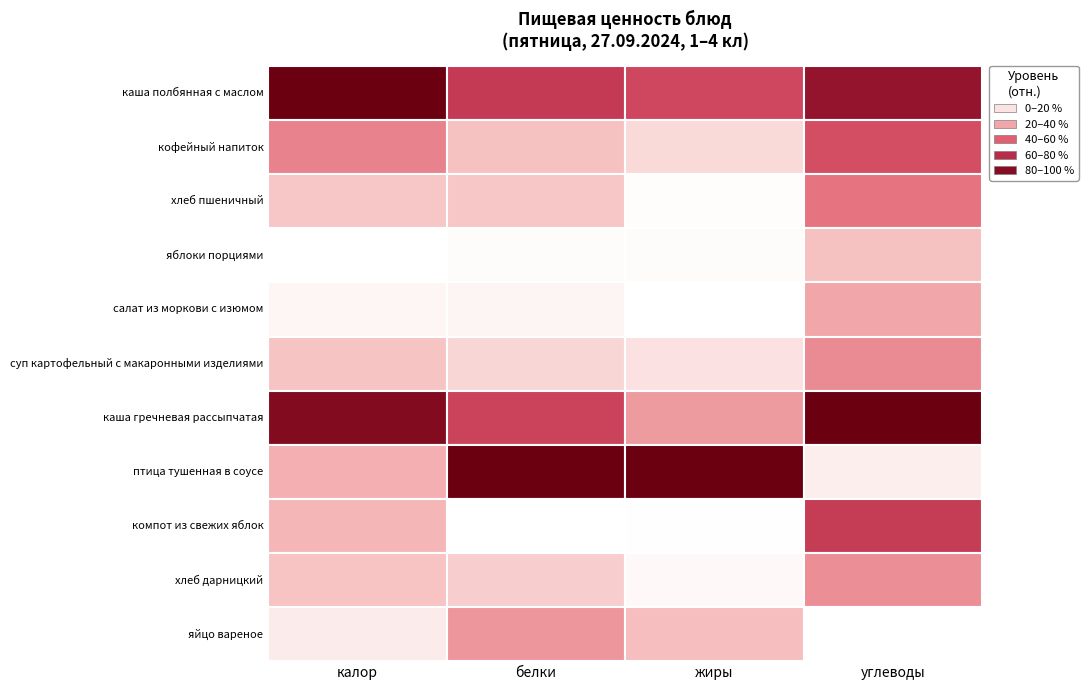

Where does the белки series first go above 3?

каша полбянная с маслом